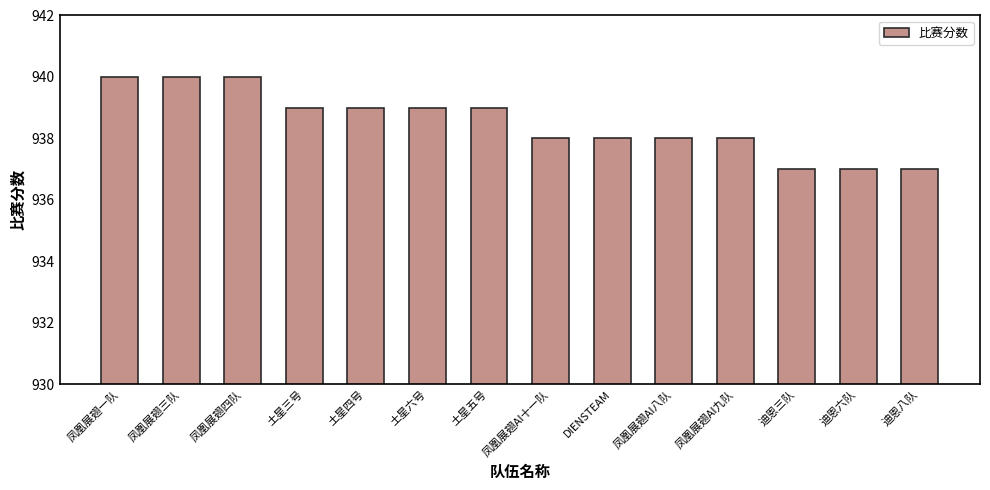

What is the sum of the values at 凤凰展翅AI九队 and 迪恩三队?

1875